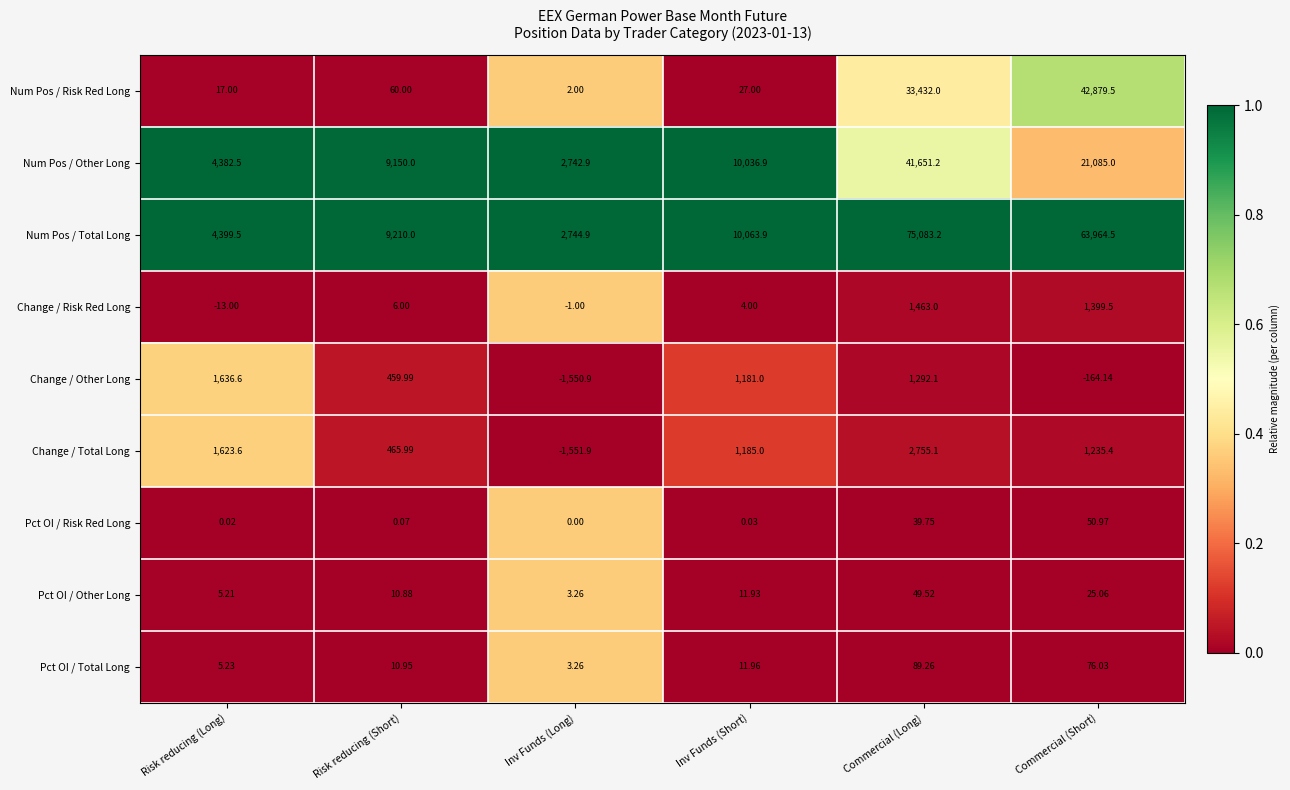

Between Risk reducing (Long) and Inv Funds (Long), which series saw the biggest shift?

Change / Other Long